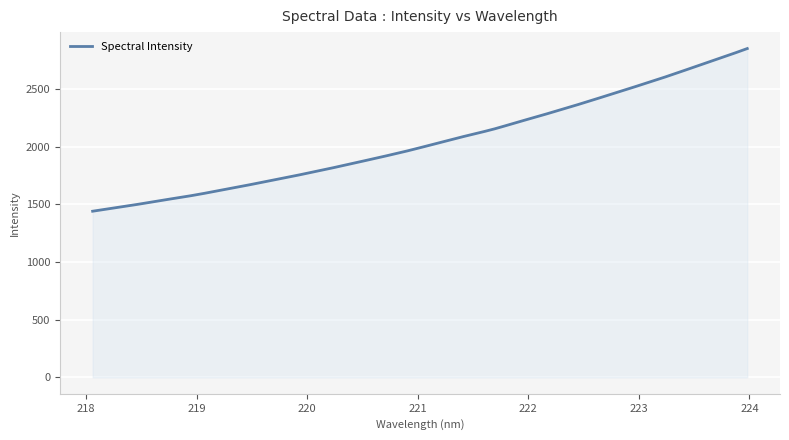

What is the greatest value displayed?

2851.9